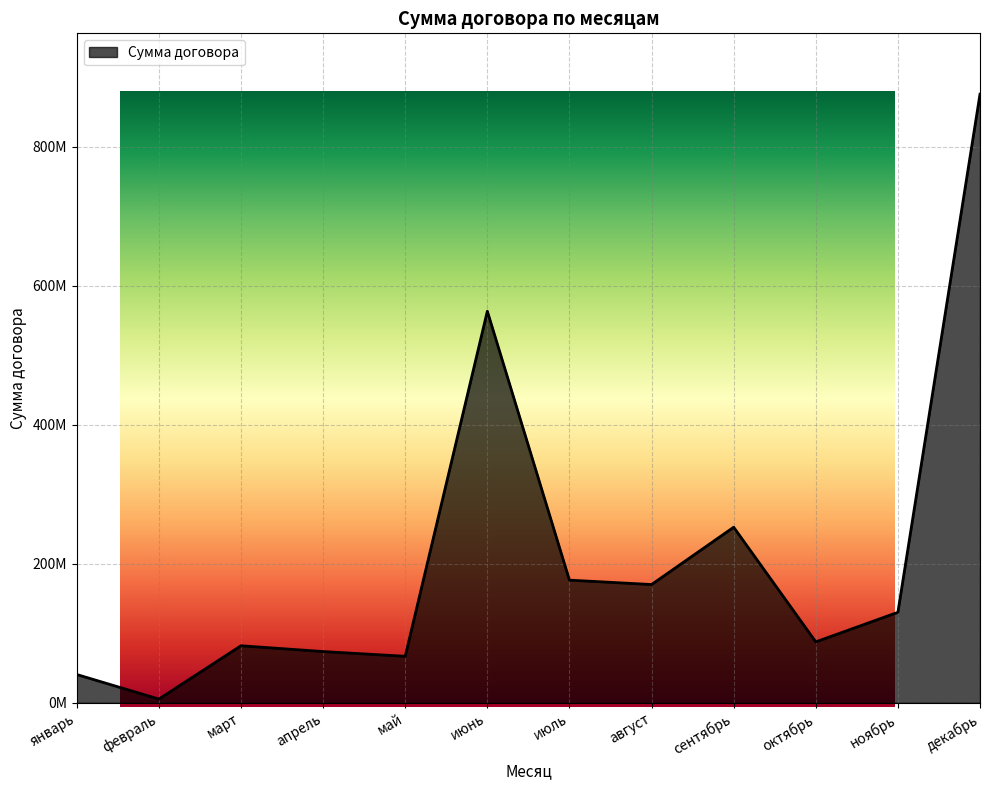

Reading left to right, what are all the values shown in this chart?

январь=40696149.5	февраль=5368621.4	март=82056395.1	апрель=73702809.6	май=66893913.6	июнь=563187976.7	июль=176417562.5	август=170105285.4	сентябрь=252536574.4	октябрь=87621843.4	ноябрь=130174257.3	декабрь=875335914.9